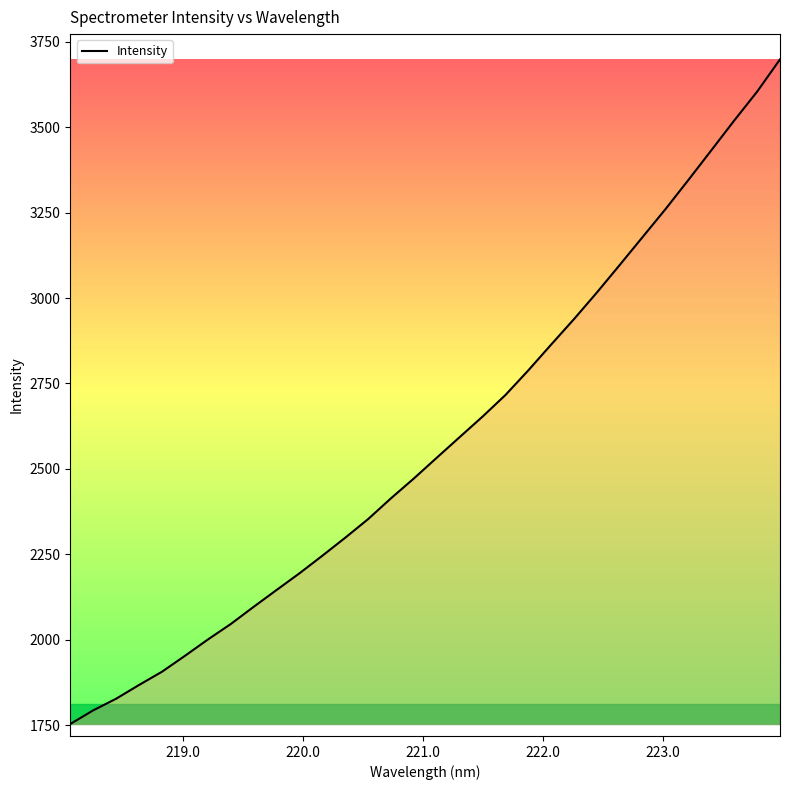

What is the difference between the maximum and minimum values?

1945.6